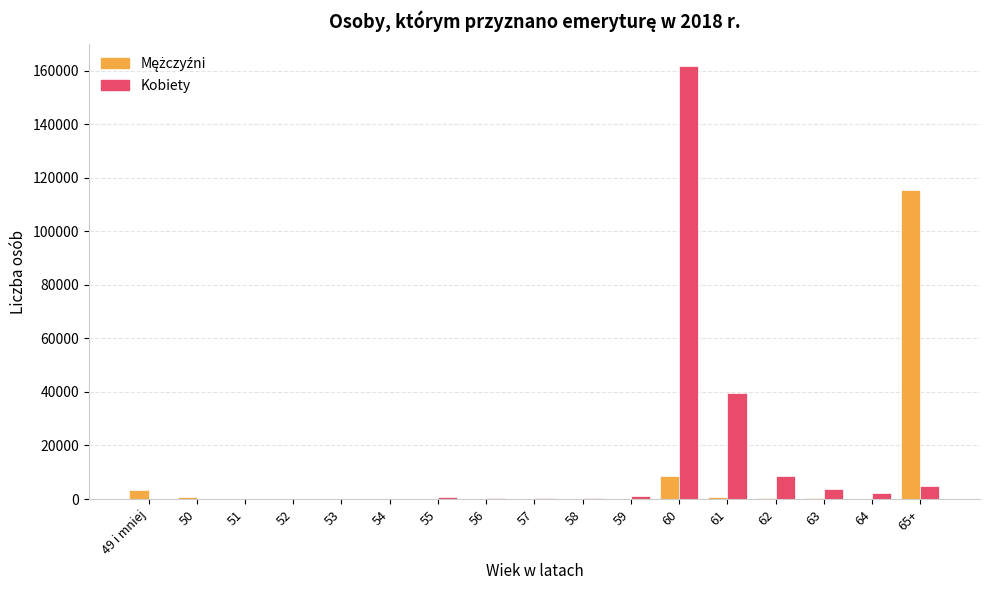

At which category is the sum across all series the highest?

60